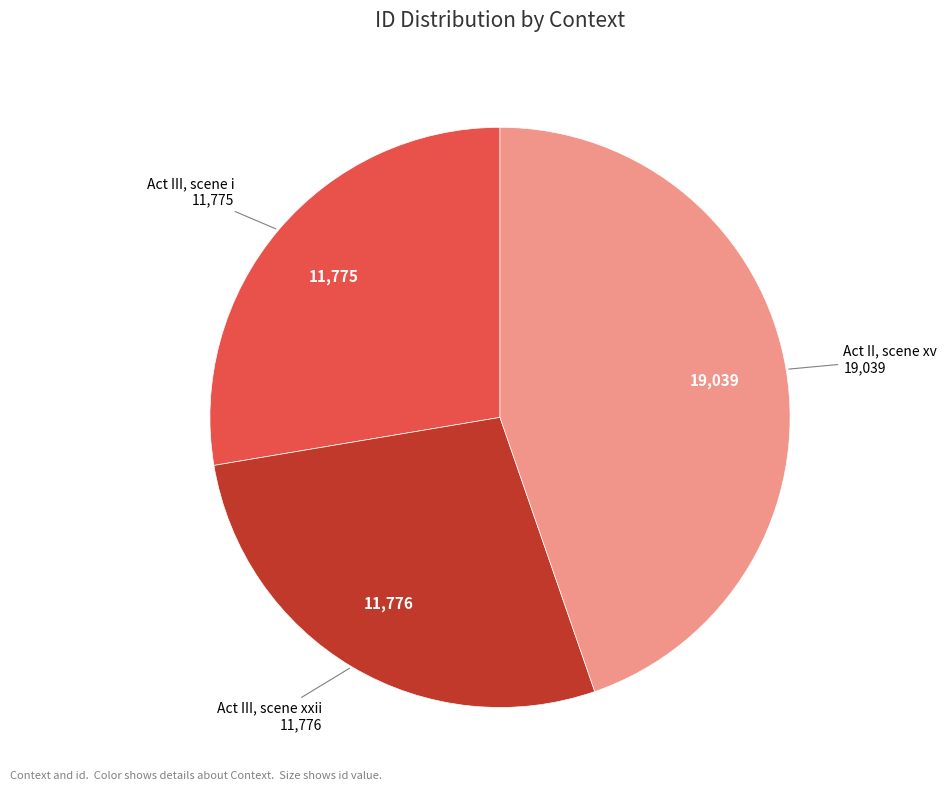

Is there a majority slice in this chart?

No